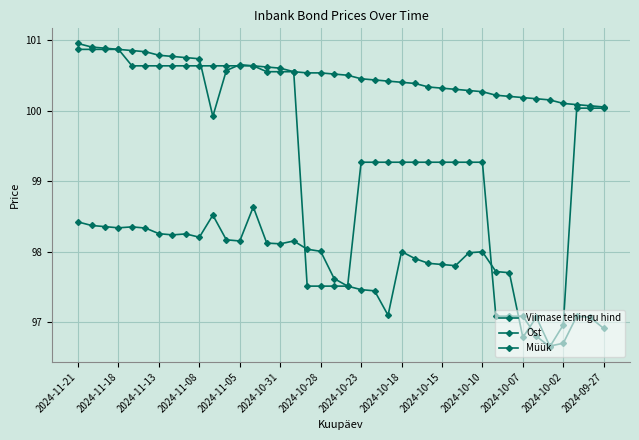

How many data points in Viimase tehingu hind are above 100?

20